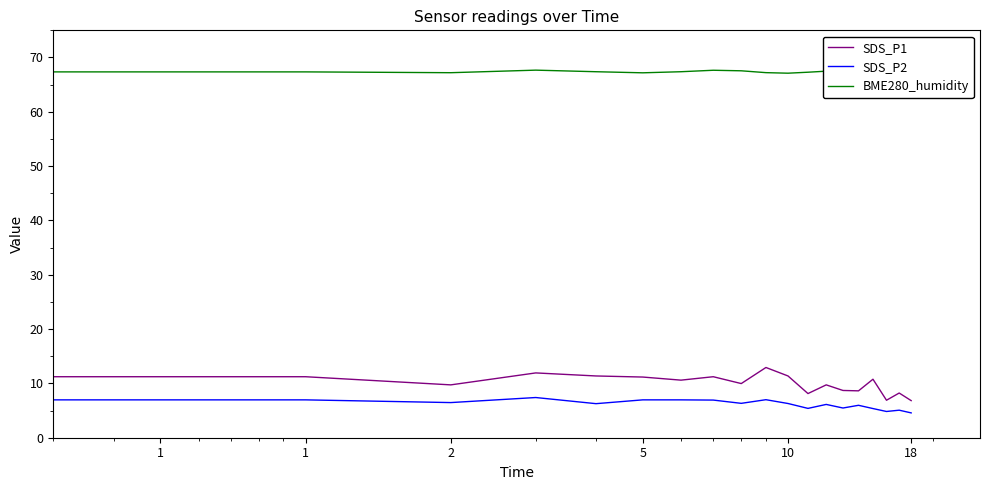

Where is the first local minimum for SDS_P1?

2